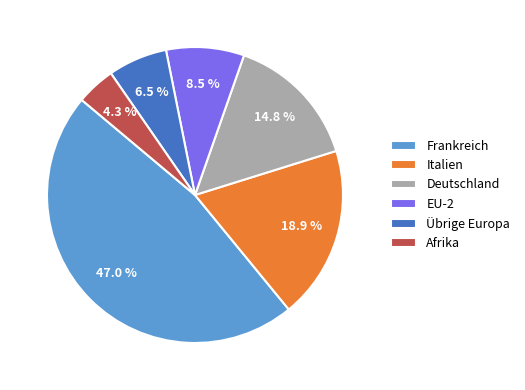

What is the largest slice in the pie chart?

Frankreich